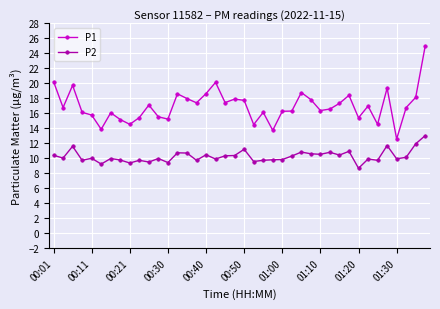

What is the difference between the maximum and minimum values in the P2 series?

4.4